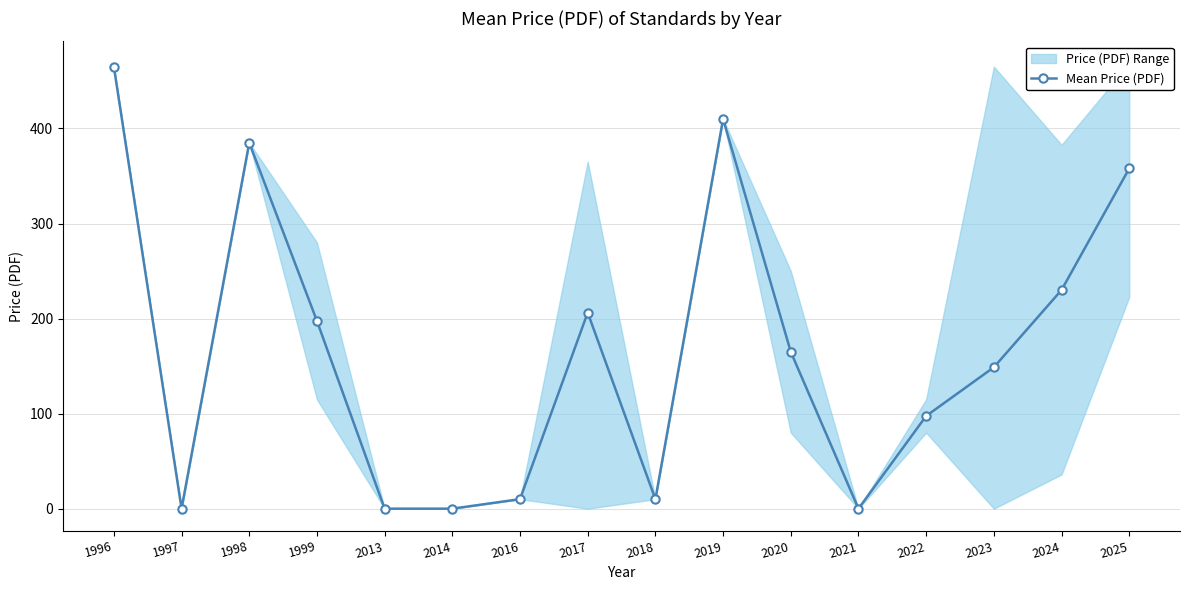

At which category does the data reach its first local peak?

1998